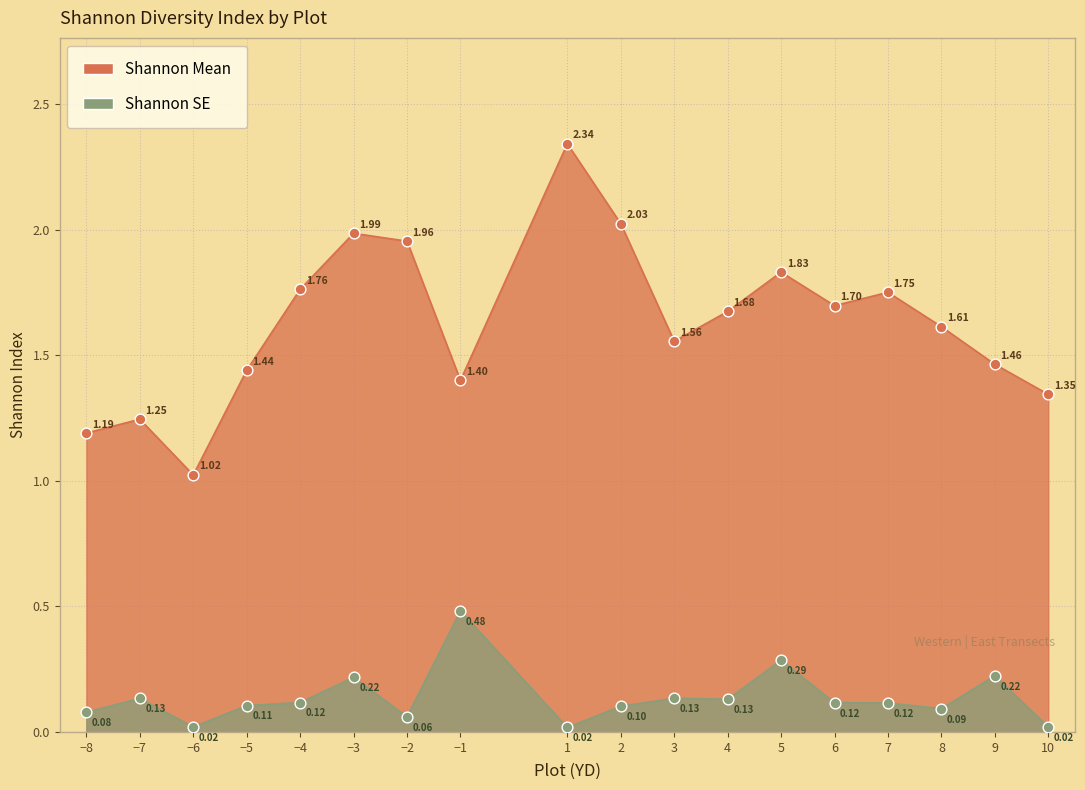

What are all the series names shown in the legend?

Shannon Mean, Shannon SE